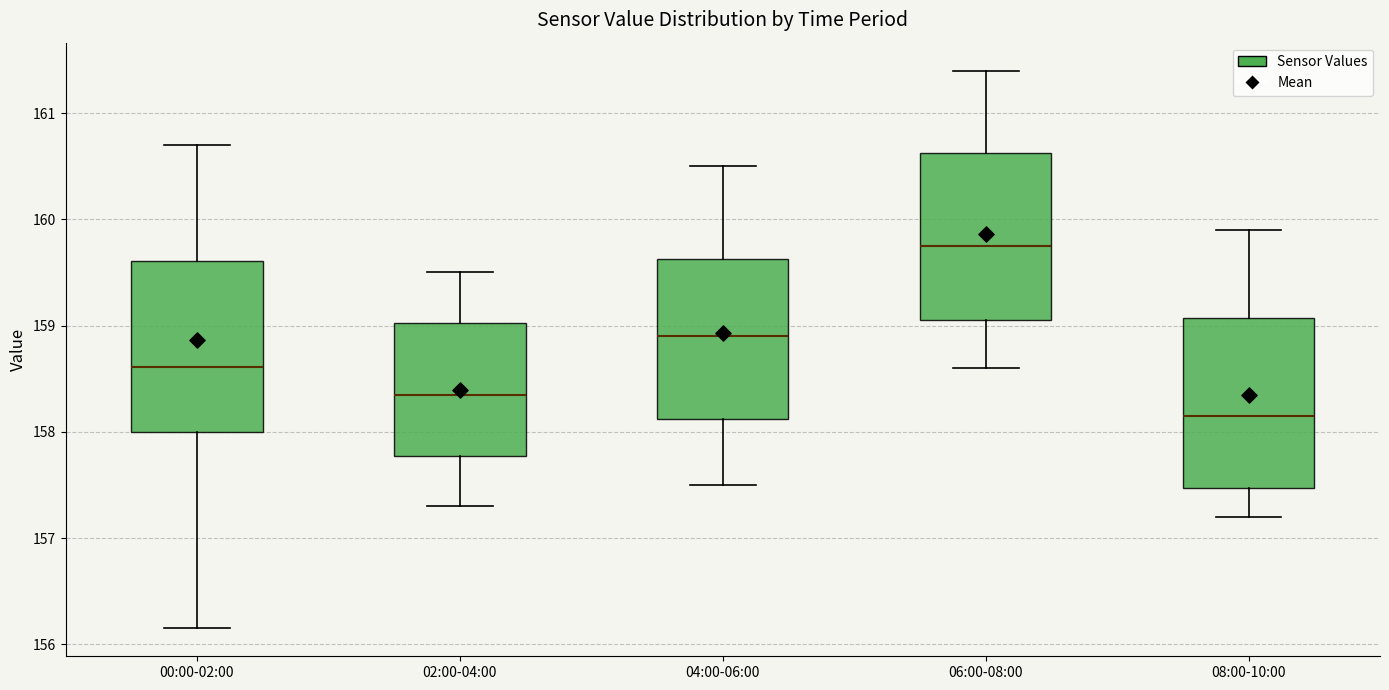

Where is the lower edge of the box for 02:00-04:00 on the y-axis? The values are not printed on the chart, so give them approximately, as read against the axis.

157.8